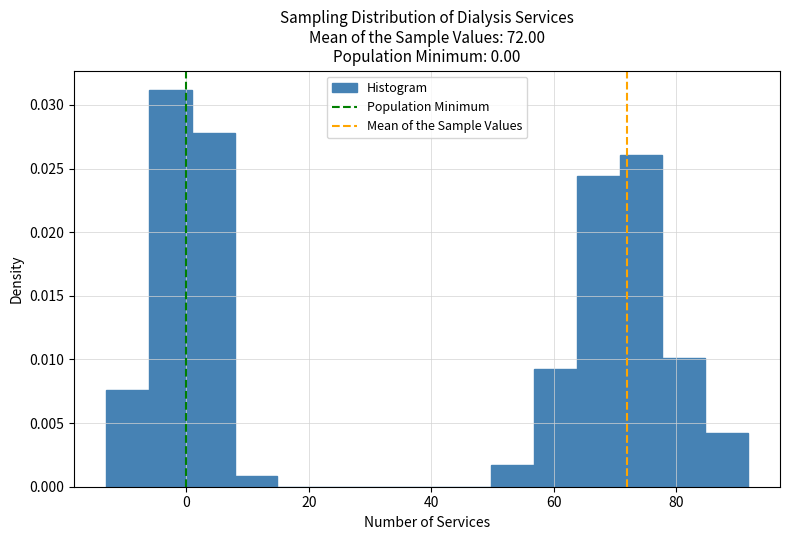

Around what value on the x-axis is the tallest bar? Give the approximate position of its centre, as read against the axis.

-2